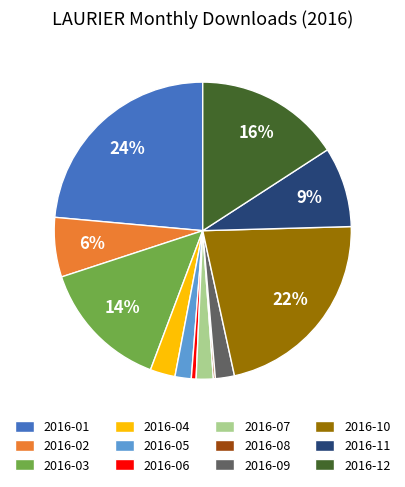

What percentage is the 2016-10 slice, to the nearest percent?

22%